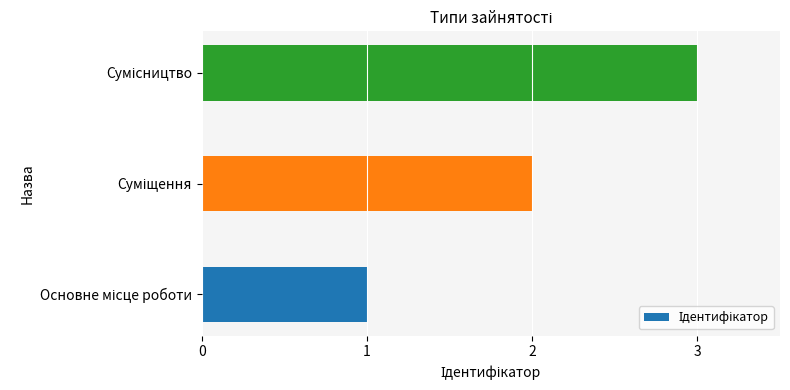

How many distinct data groups are displayed?

1